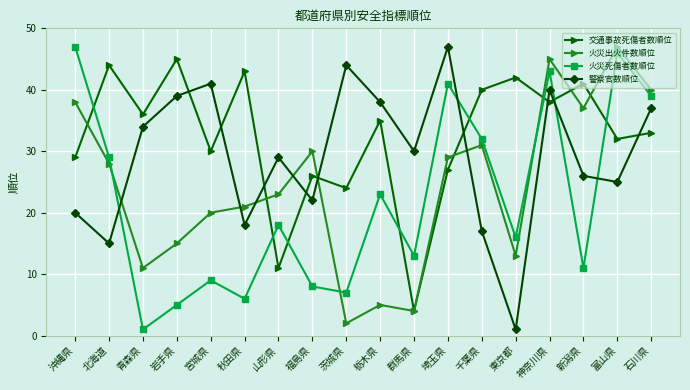

In 交通事故死傷者数順位, how many points are higher than both neighbors (excluding endpoints)?

7